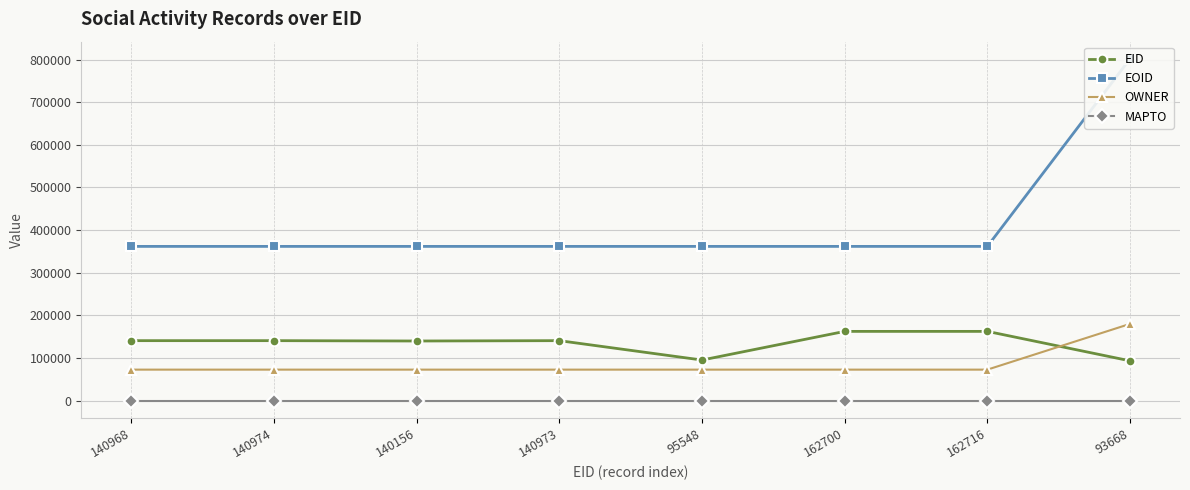

At which category is the sum across all series the highest?

93668